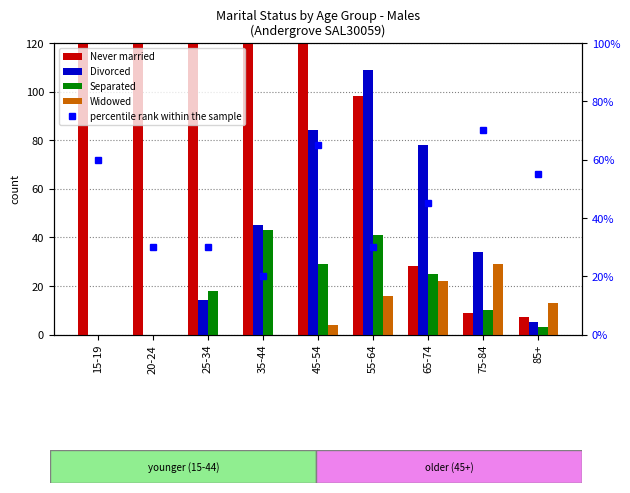

Rank the series at 65-74 from lowest to highest value.

Widowed, Separated, Never married, percentile rank within the sample, Divorced